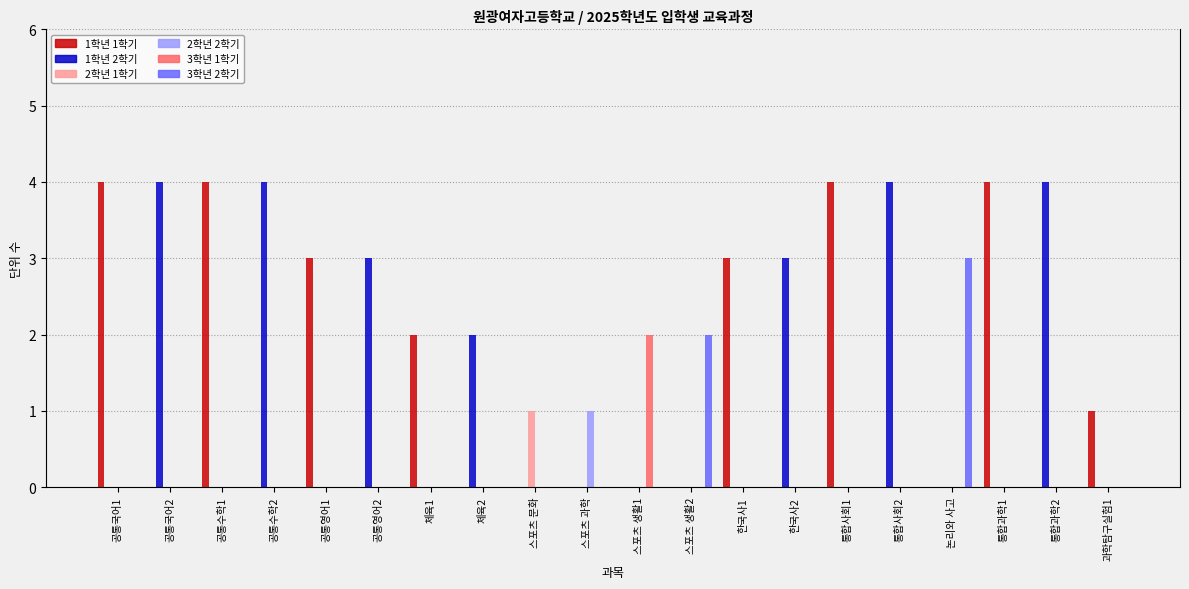

Reading right to left, transcribe all the data shown in this chart.

1학년 1학기: 1	0	4	0	0	4	0	3	0	0	0	0	0	2	0	3	0	4	0	4
1학년 2학기: 0	4	0	0	4	0	3	0	0	0	0	0	2	0	3	0	4	0	4	0
2학년 1학기: 0	0	0	0	0	0	0	0	0	0	0	1	0	0	0	0	0	0	0	0
2학년 2학기: 0	0	0	0	0	0	0	0	0	0	1	0	0	0	0	0	0	0	0	0
3학년 1학기: 0	0	0	0	0	0	0	0	0	2	0	0	0	0	0	0	0	0	0	0
3학년 2학기: 0	0	0	3	0	0	0	0	2	0	0	0	0	0	0	0	0	0	0	0